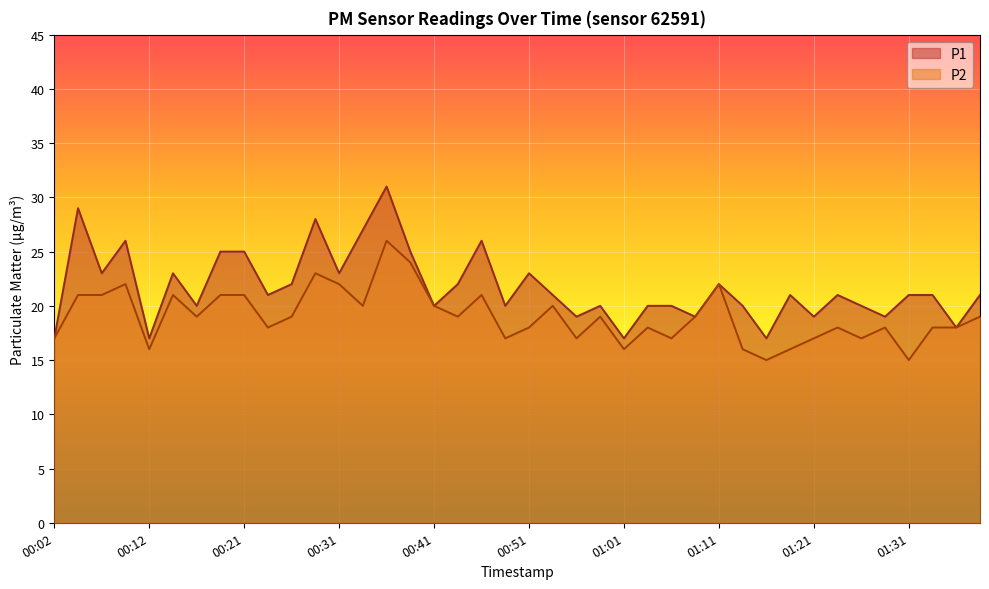

What is the total value across all series at 00:44?

41